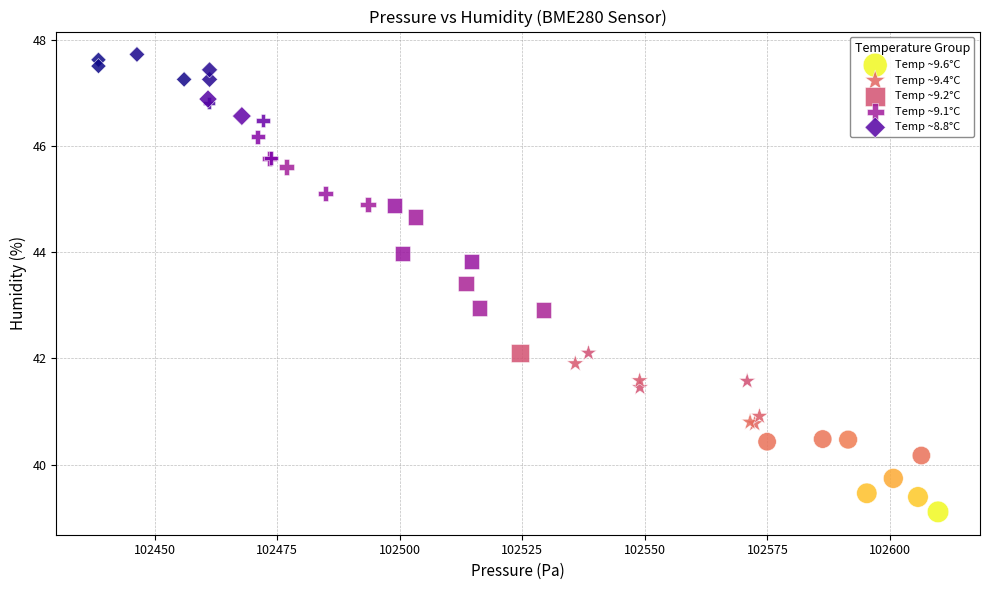

Which series contains the highest Y value?

Temp ~8.8°C